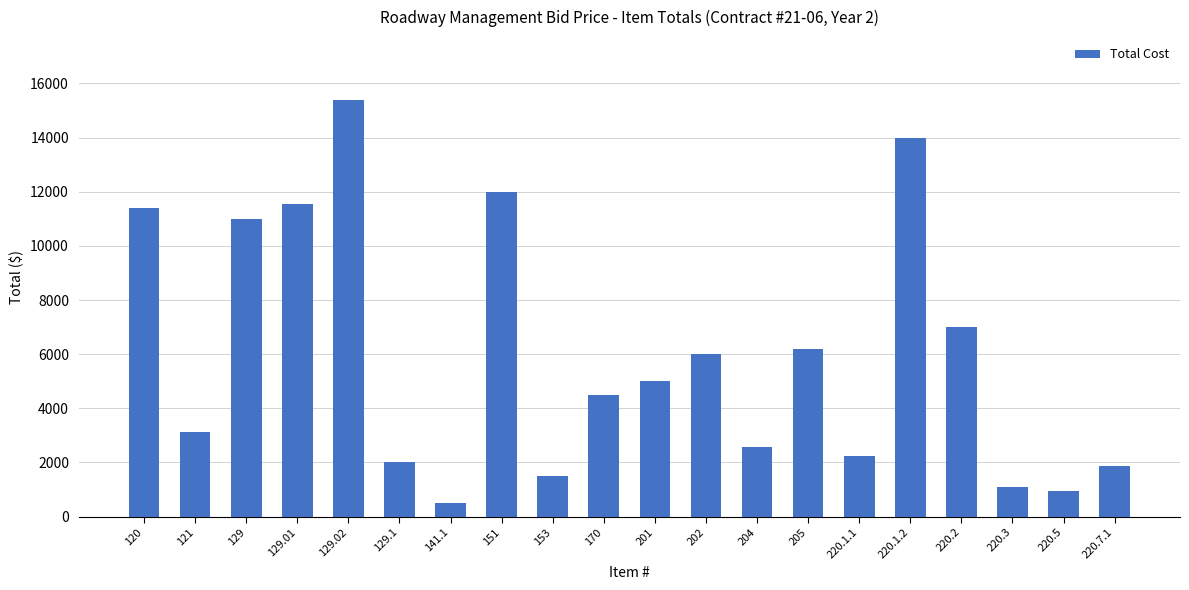

What is the smallest value displayed?

500.0